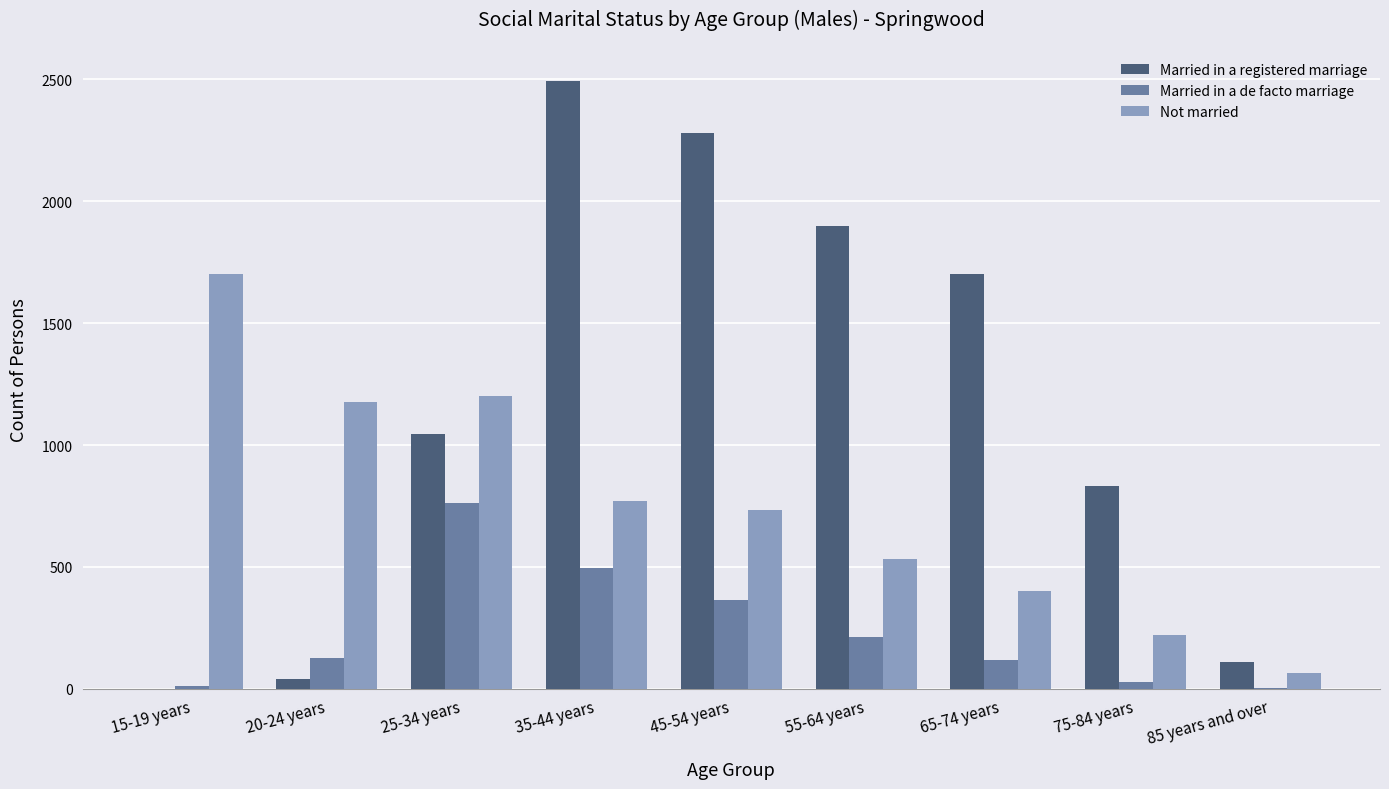

Which label corresponds to the largest value in the chart?

35-44 years